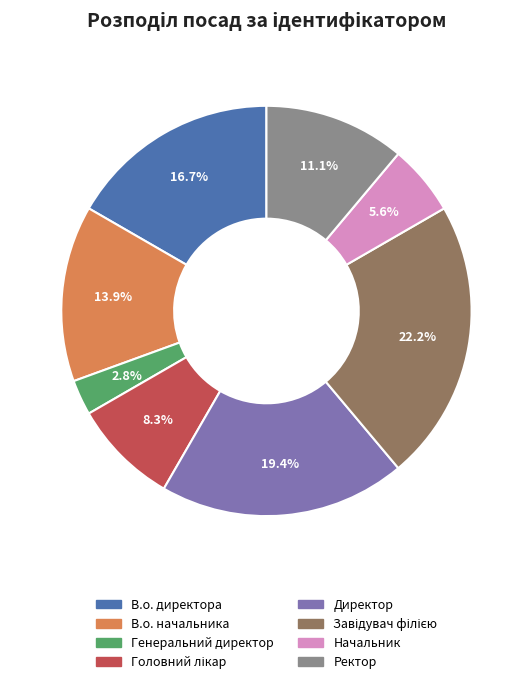

Is the sum of Ректор and Генеральний директор greater than half?

No